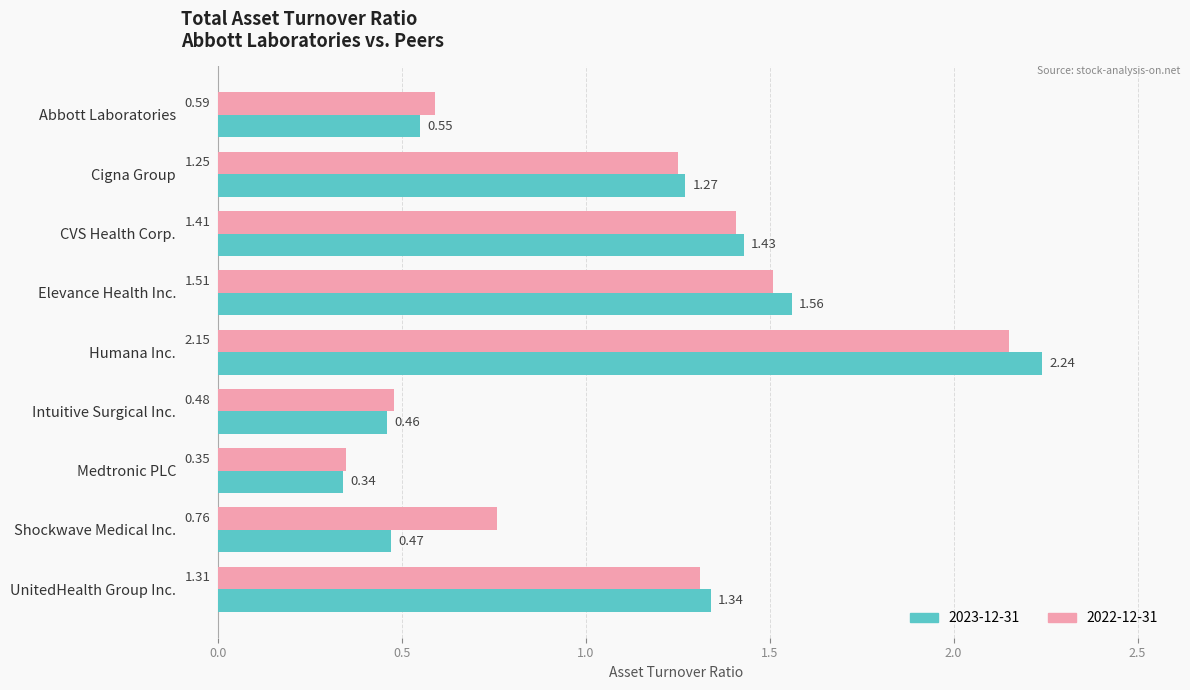

What is the sum of all 2023-12-31 values?

9.7